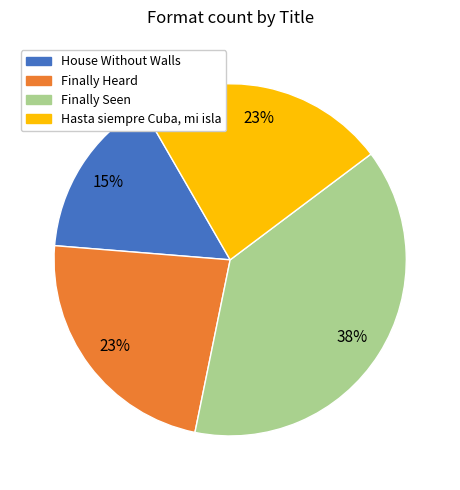

Combined, do Finally Seen and Hasta siempre Cuba, mi isla account for over 50%?

Yes